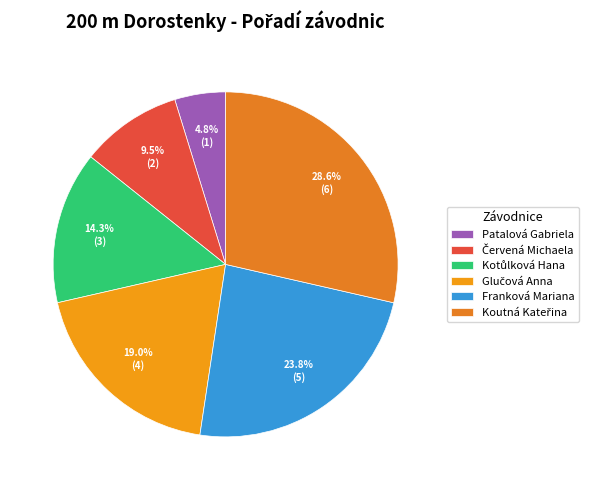

Is it true that Červená Michaela is 19% of the pie?

False